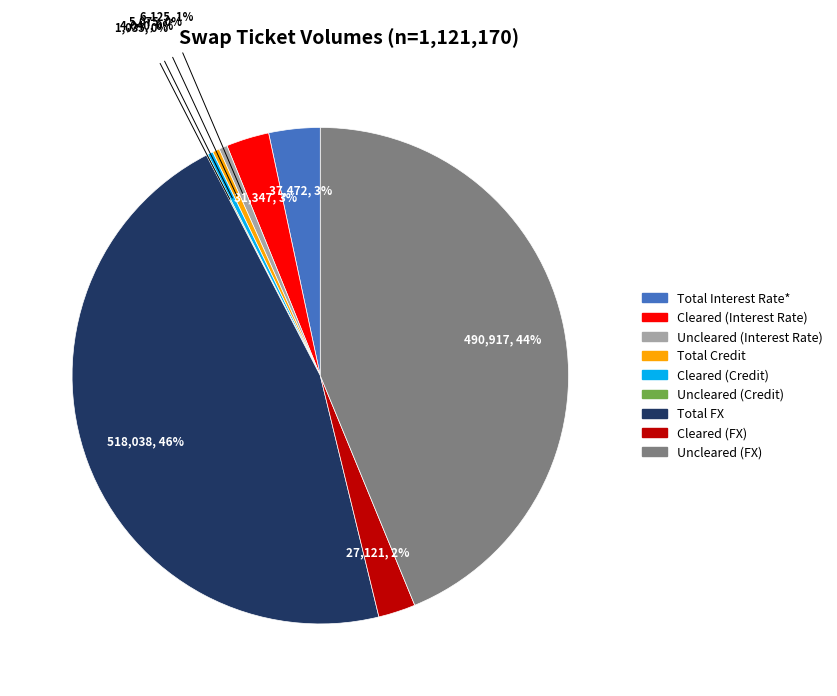

Which slice is the largest?

Total FX